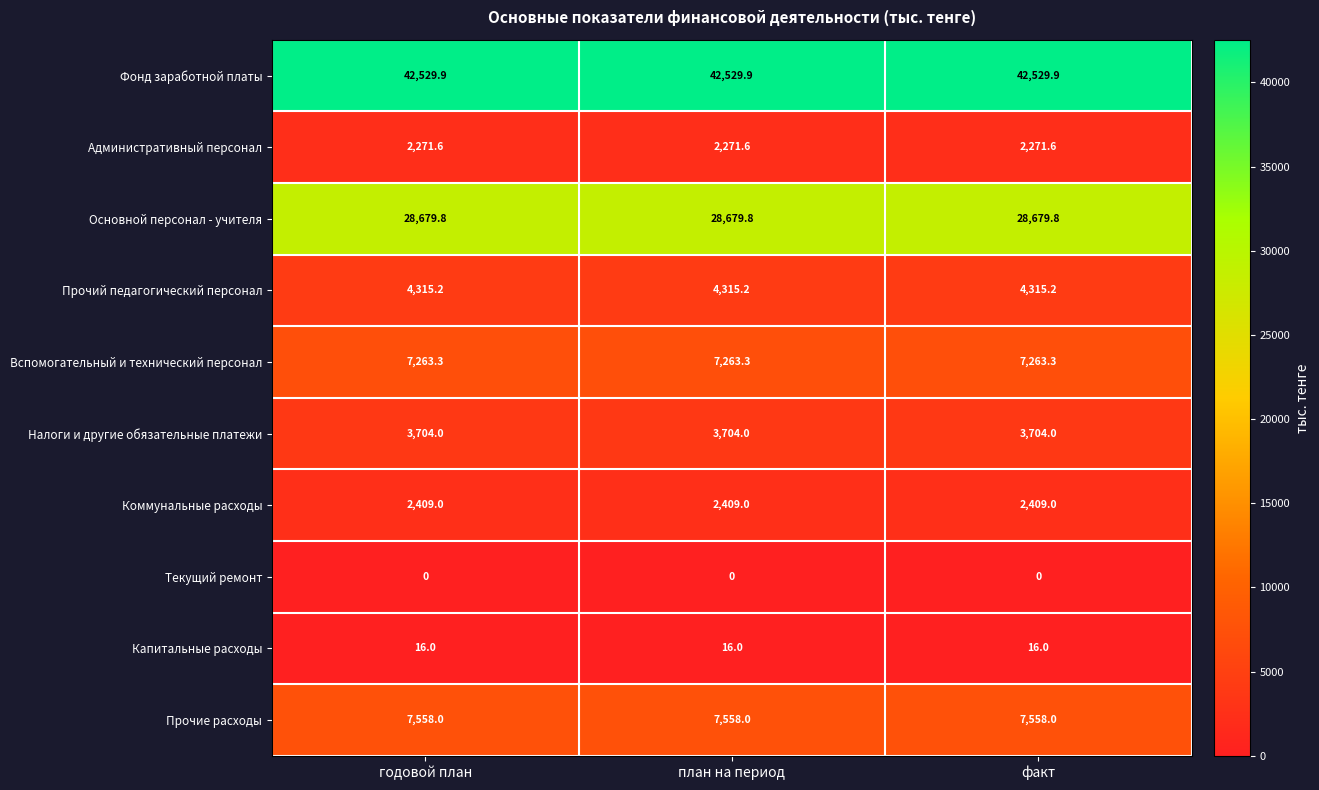

Which series has the largest total across all categories?

Фонд заработной платы